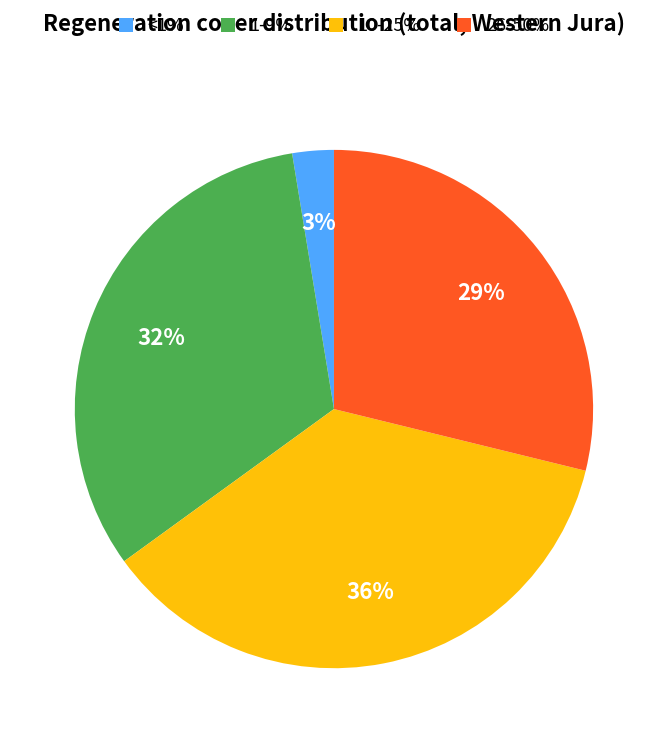

The 1-9% slice represents 21% of the pie. True or false?

False